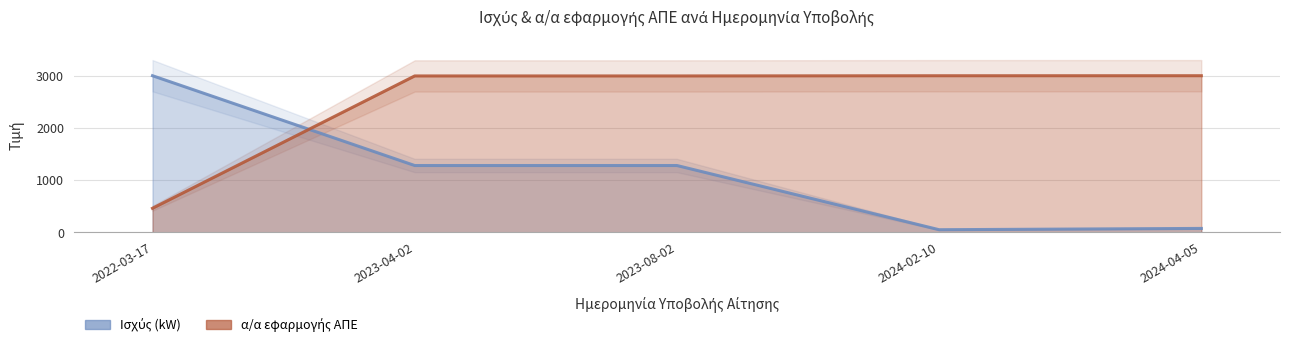

At how many categories does at least one series exceed 959?

5